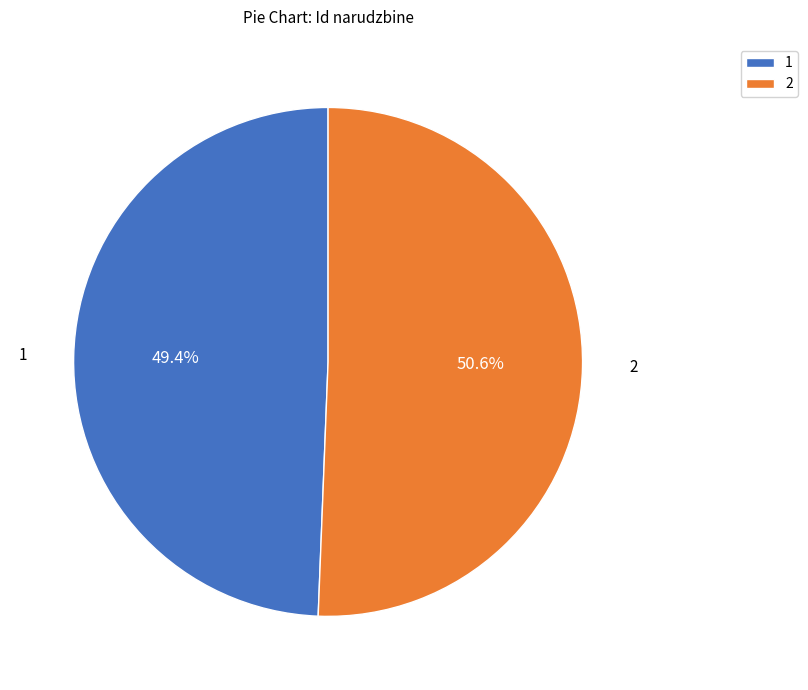

To the nearest percent, what portion does 2 represent?

51%